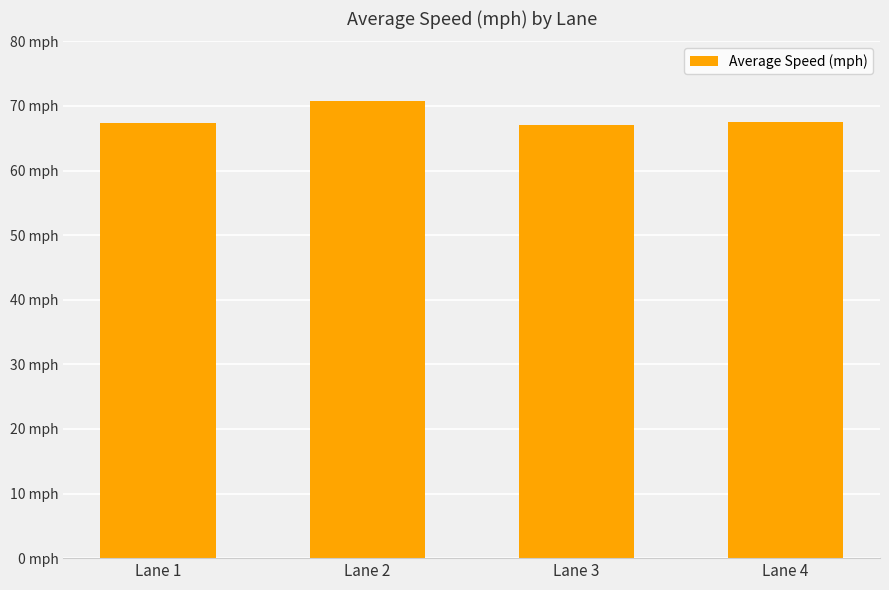

Reading right to left, transcribe all the data shown in this chart.

Lane 4=67.5	Lane 3=67.0	Lane 2=70.7	Lane 1=67.4